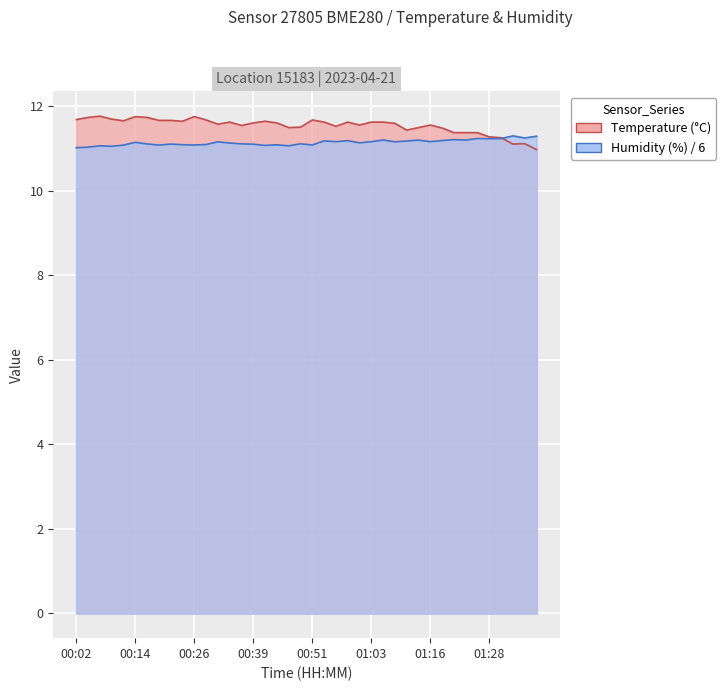

True or false: humidity and temperature intersect in this chart.

True